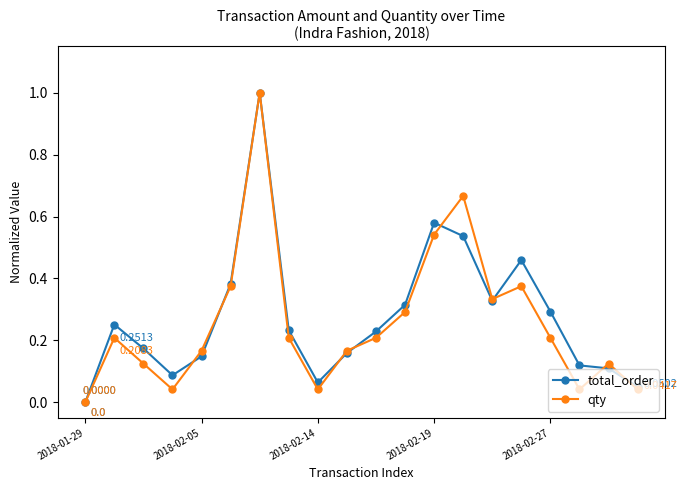

Which series has the largest total across all categories?

total_order